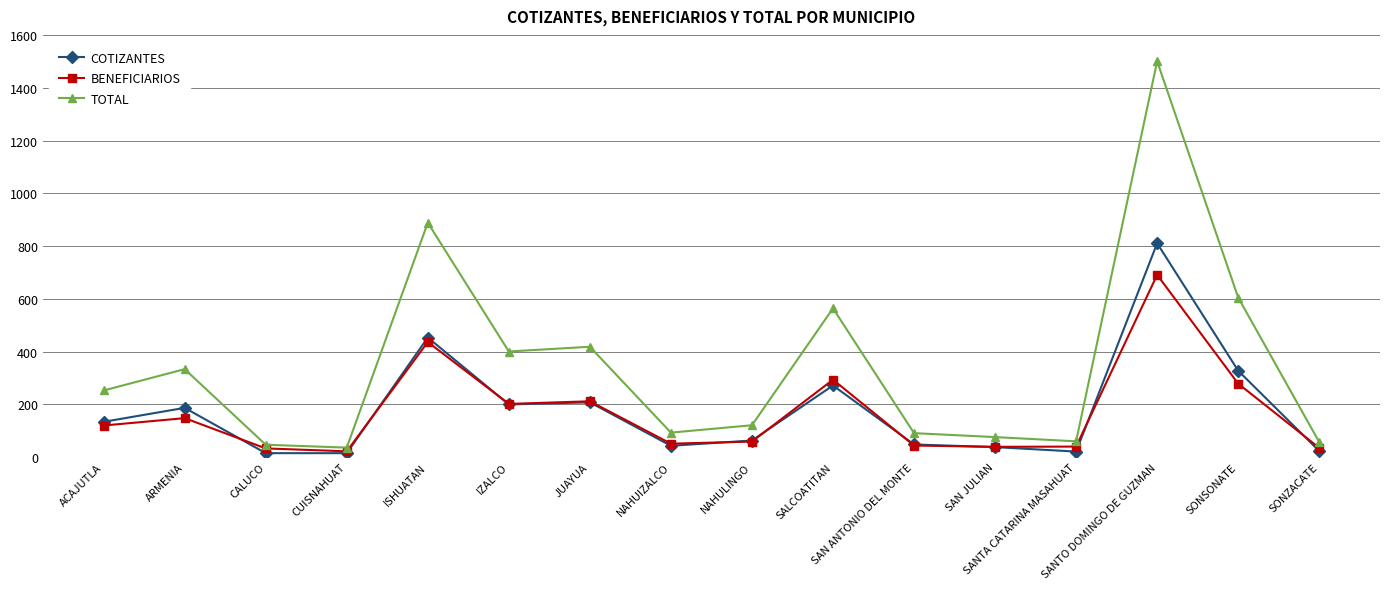

Is the value of TOTAL at SALCOATITAN greater than the value of BENEFICIARIOS at SONSONATE?

Yes